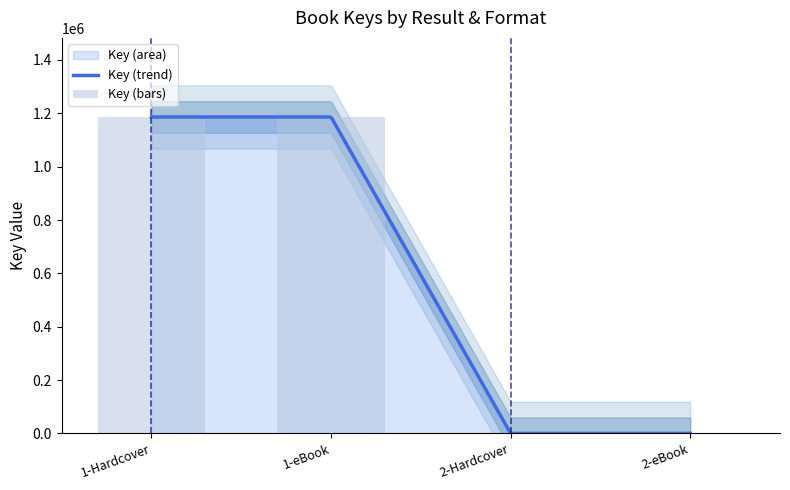

The chart shows a value of 456409 at 2-eBook. True or false?

False